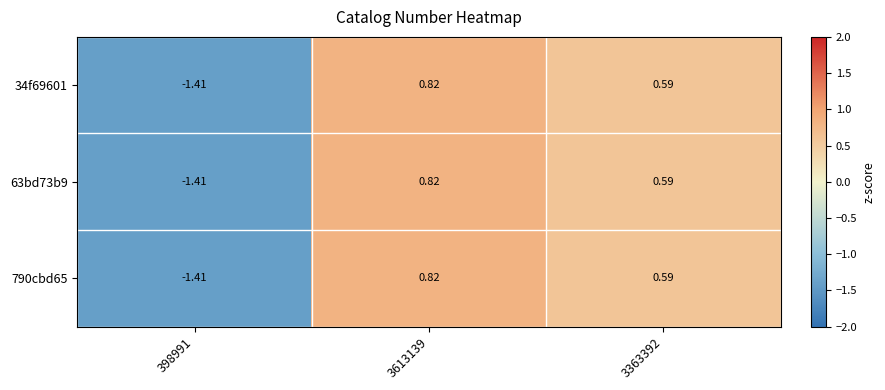

What is the greatest value displayed?

0.8